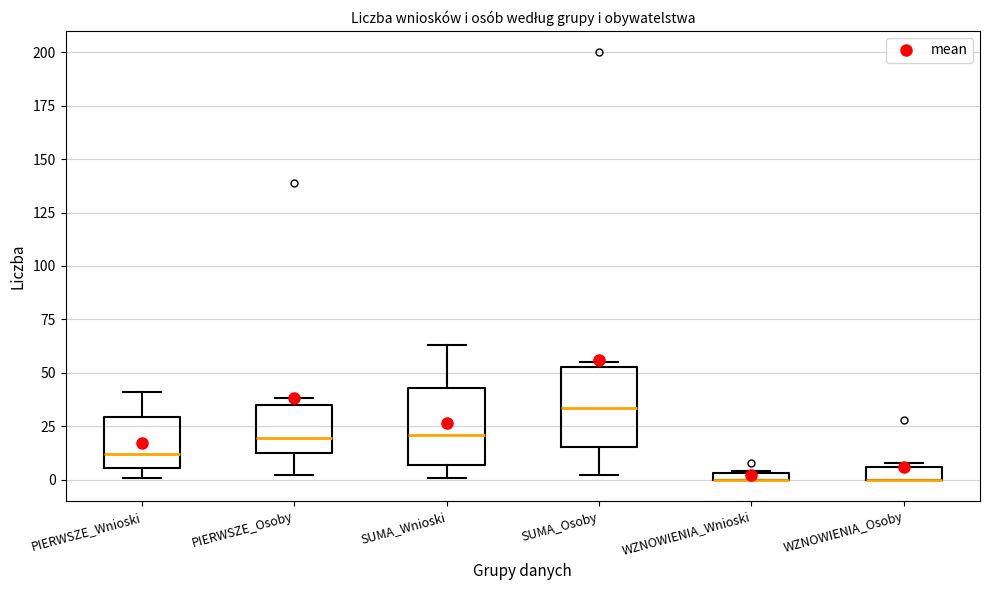

Where does the upper whisker of the box for SUMA_Wnioski end on the y-axis? The values are not printed on the chart, so give them approximately, as read against the axis.

65